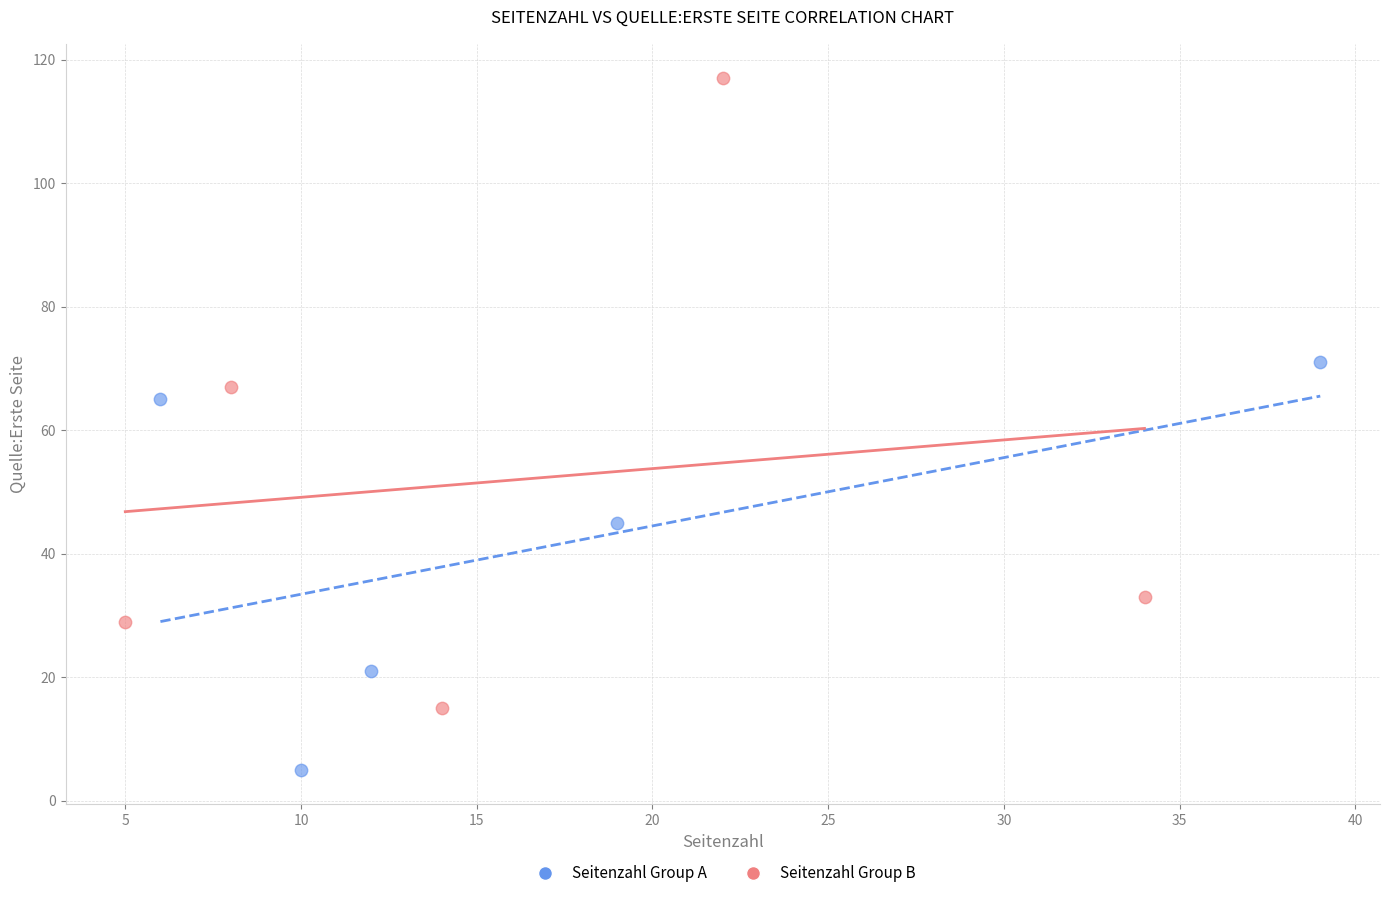

Which series contains the lowest Y value?

Seitenzahl Group A